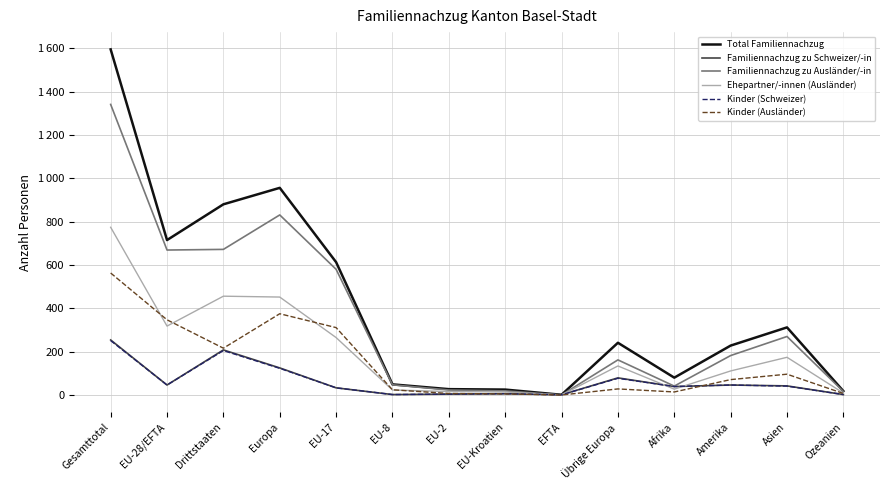

Which label corresponds to the smallest value in the chart?

EFTA